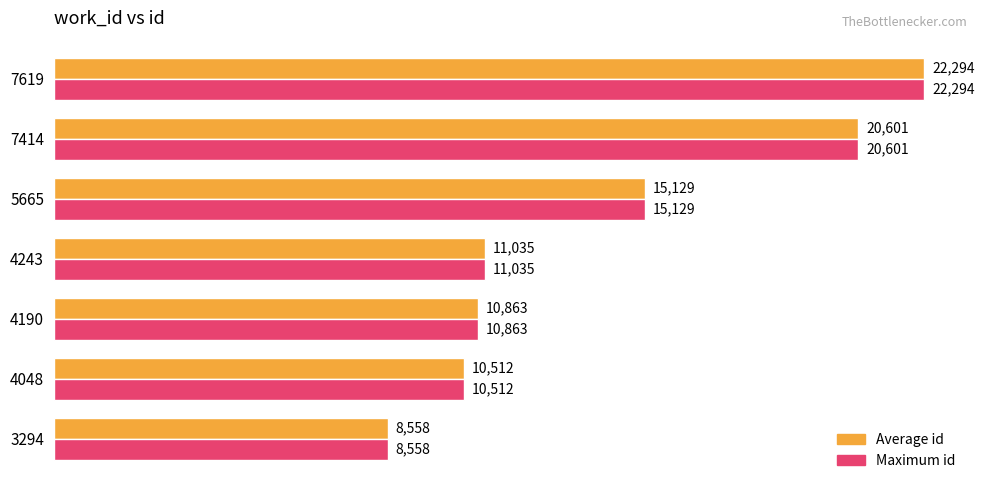

Count the number of categories in the chart.

7